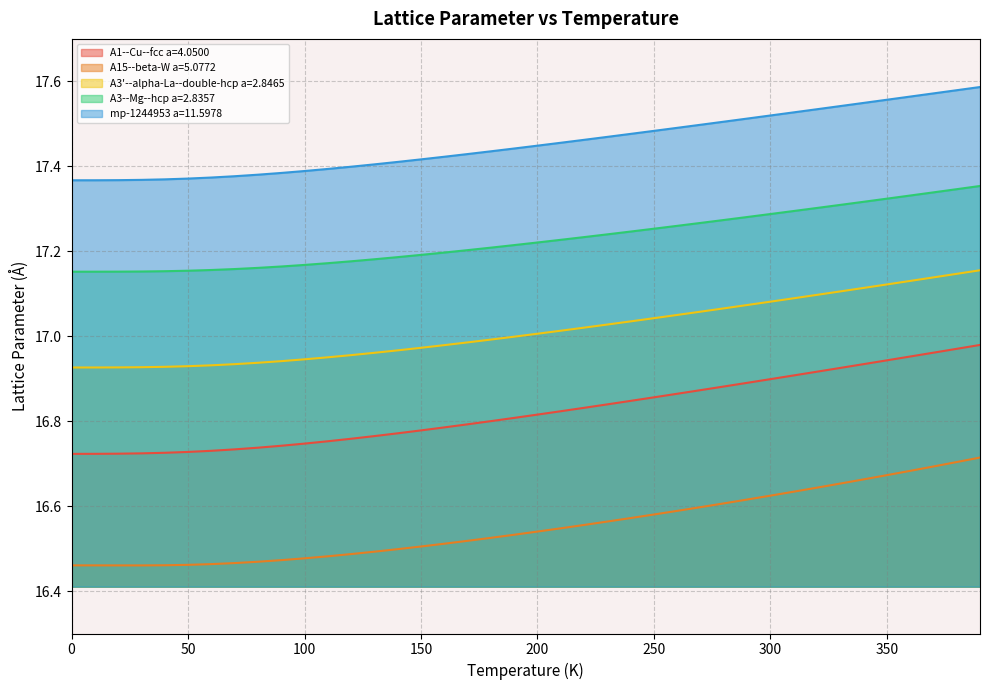

What is the difference between the highest and lowest values at 360.0?

0.9